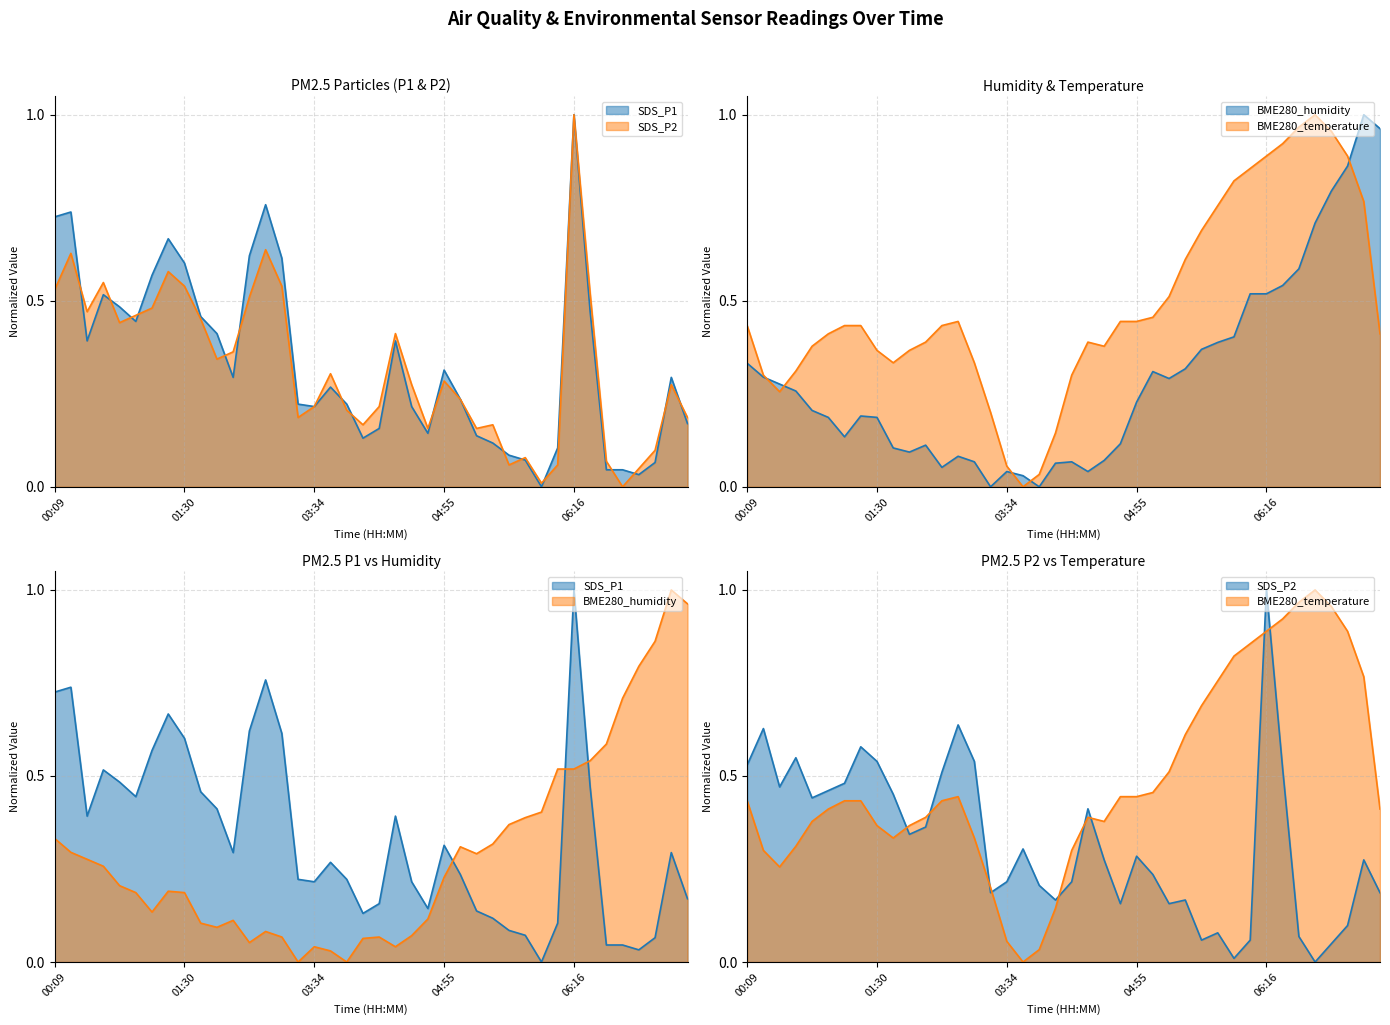

True or false: SDS_P1 has a value of 0.2 at 05:05.

True